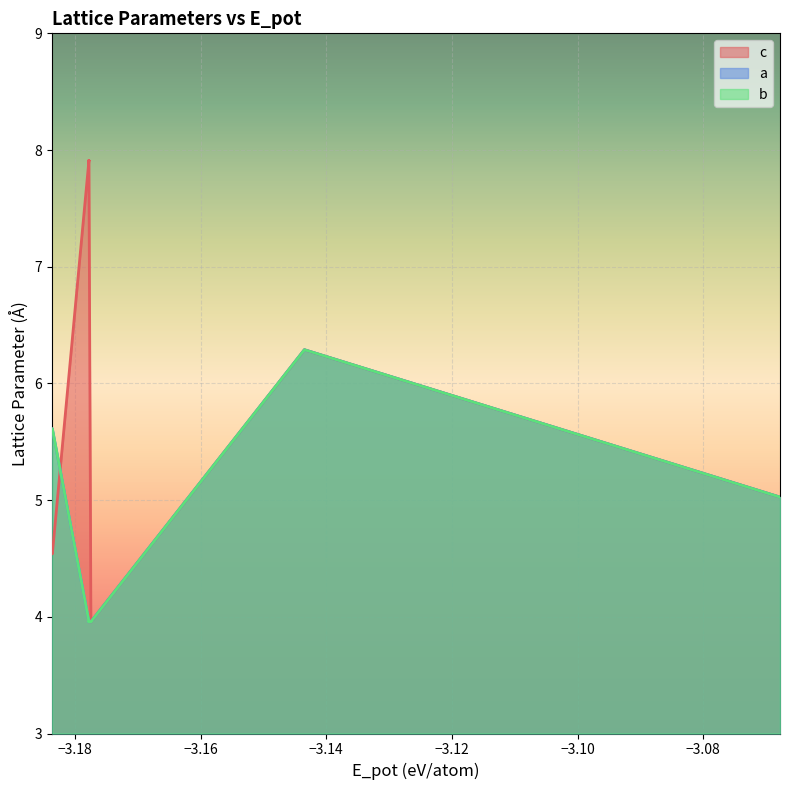

True or false: a has more than 0 points higher than both neighbors.

True